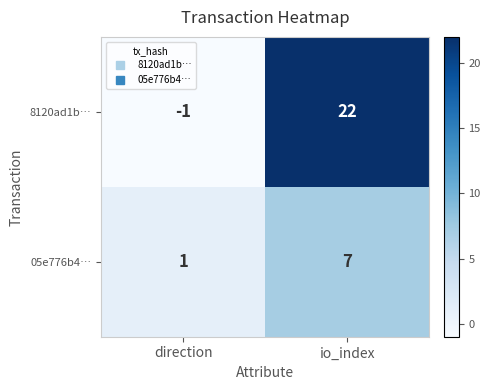

Is it true that 05e776b4… equals 7 at io_index?

True